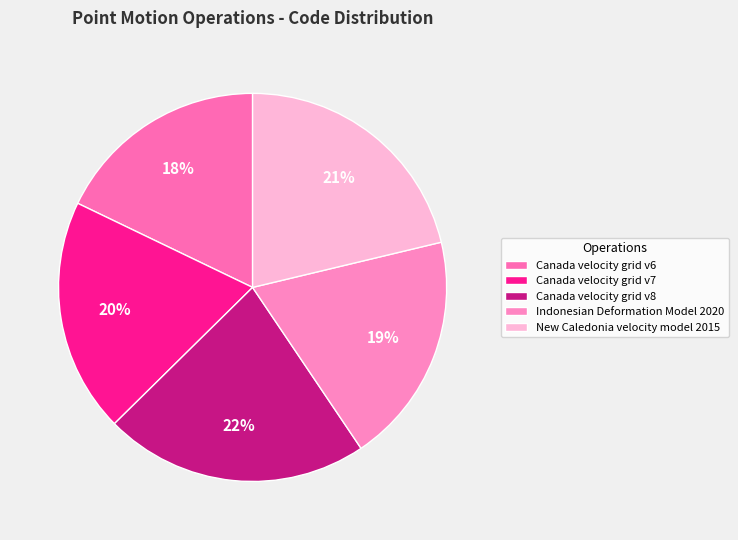

The Canada velocity grid v6 slice represents 3% of the pie. True or false?

False